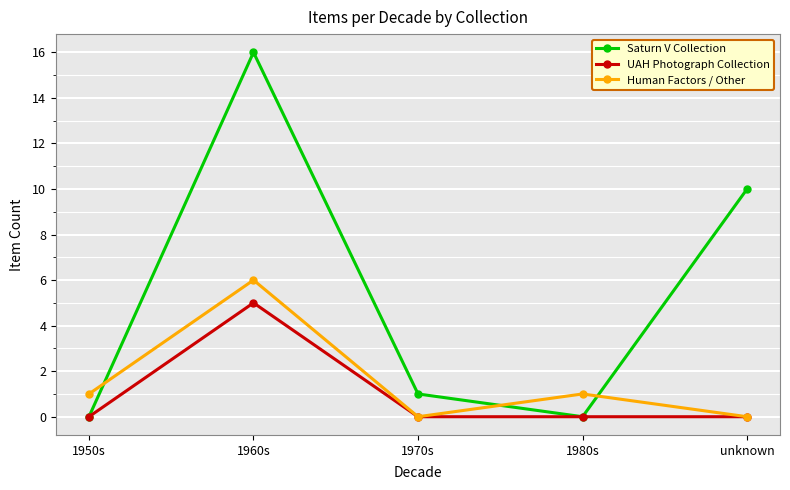

Rank the series by their maximum value, from lowest to highest.

UAH Photograph Collection, Human Factors / Other, Saturn V Collection